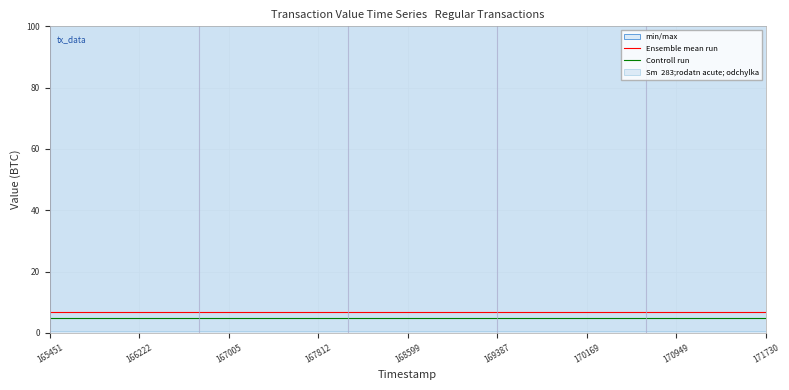

The value of Ensemble mean run at 170169 is 12.1. True or false?

False